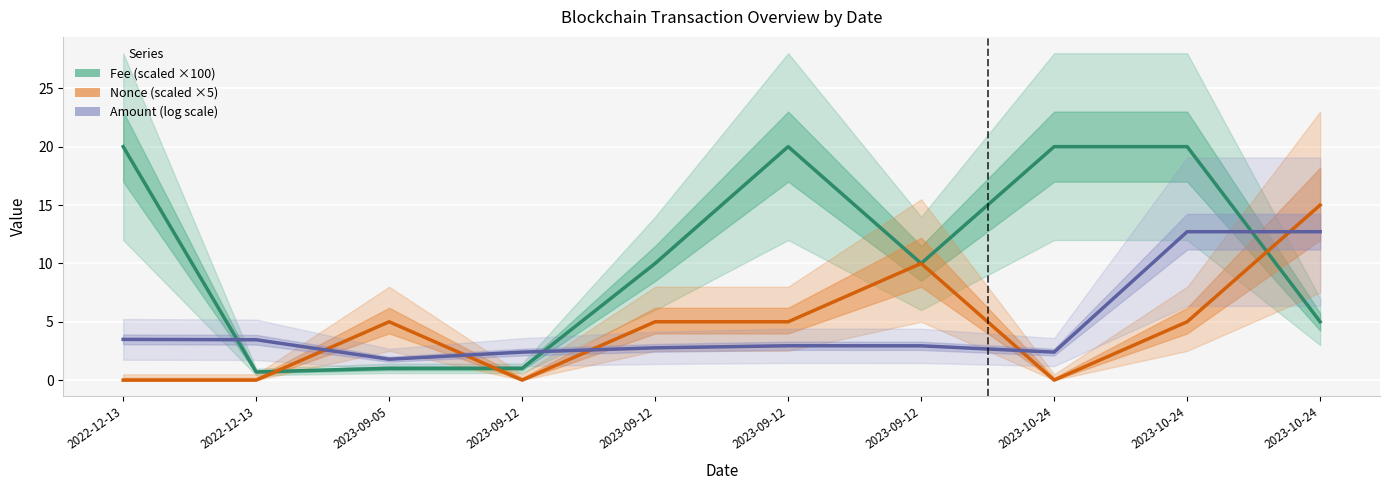

Reading left to right, extract all data points from this chart.

Fee (scaled ×100): 2022-12-13=20.0	2022-12-13=0.7	2023-09-05=1.0	2023-09-12=1.0	2023-09-12=10.0	2023-09-12=20.0	2023-09-12=10.0	2023-10-24=20.0	2023-10-24=20.0	2023-10-24=5.0
Nonce (scaled ×5): 2022-12-13=0.0	2022-12-13=0.0	2023-09-05=5.0	2023-09-12=0.0	2023-09-12=5.0	2023-09-12=5.0	2023-09-12=10.0	2023-10-24=0.0	2023-10-24=5.0	2023-10-24=15.0
Amount (log scale): 2022-12-13=3.5	2022-12-13=3.5	2023-09-05=1.8	2023-09-12=2.4	2023-09-12=2.8	2023-09-12=2.9	2023-09-12=2.9	2023-10-24=2.4	2023-10-24=12.7	2023-10-24=12.7